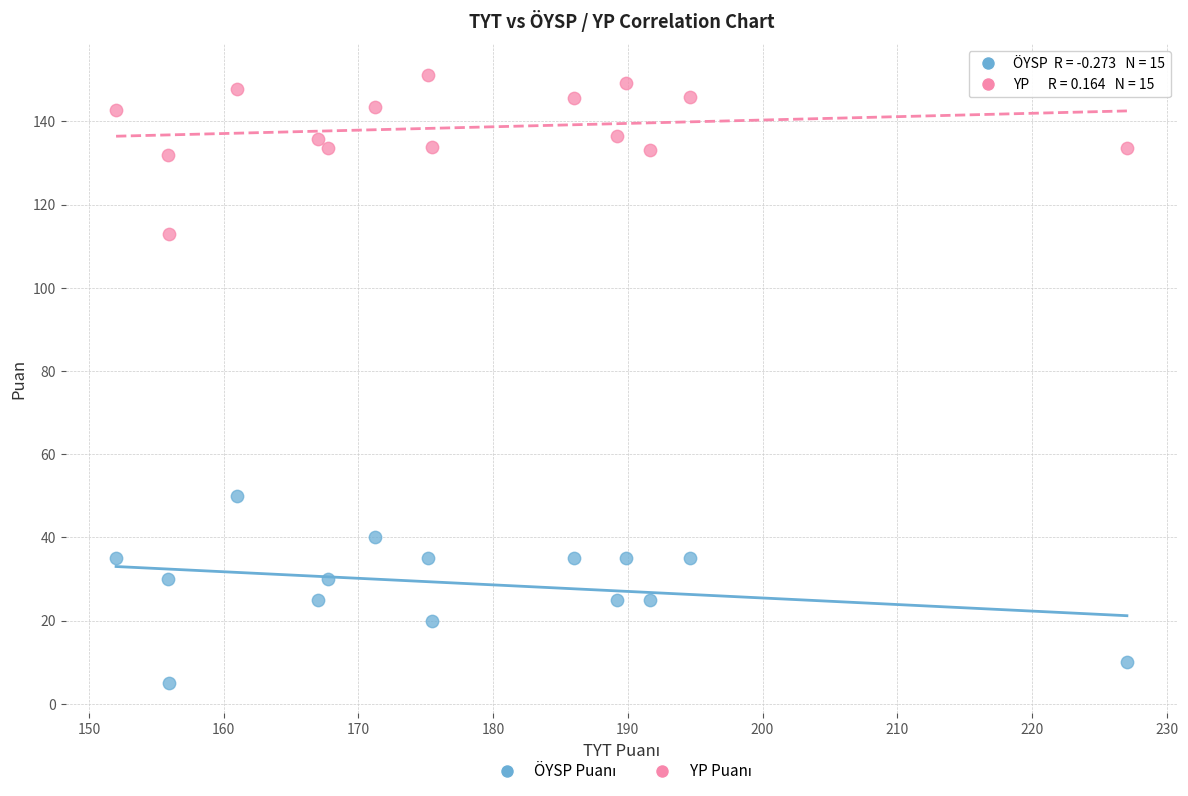

Across all series, what Y value is closest to 78?

50.0